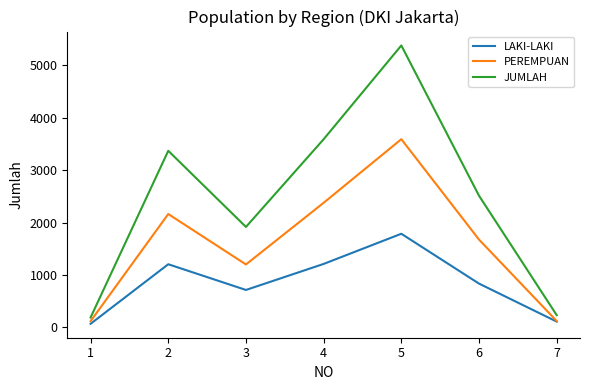

What are all the series names shown in the legend?

LAKI-LAKI, PEREMPUAN, JUMLAH